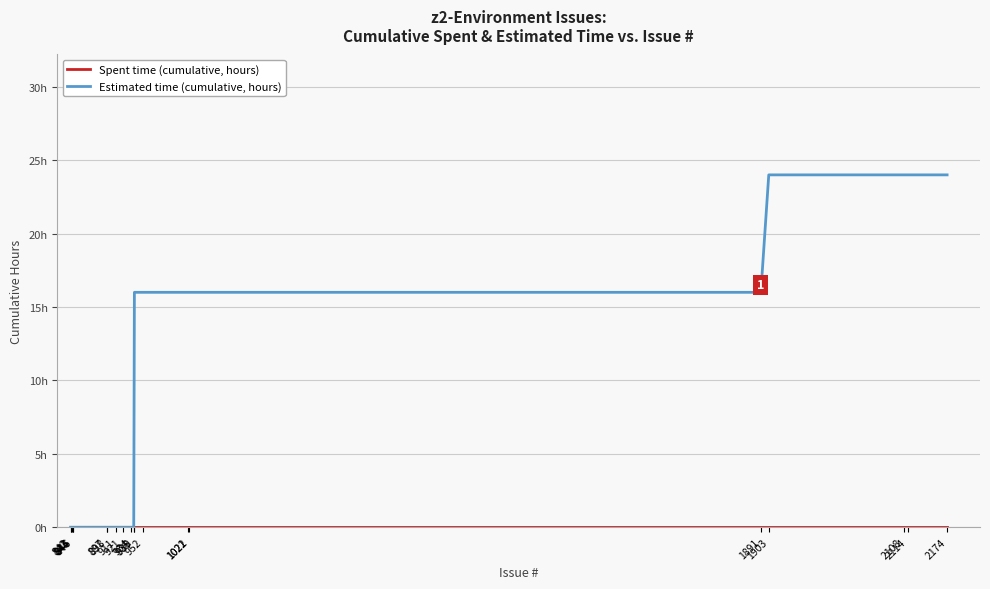

Which category has the lowest value in the Spent time (cumulative, hours) series?

842